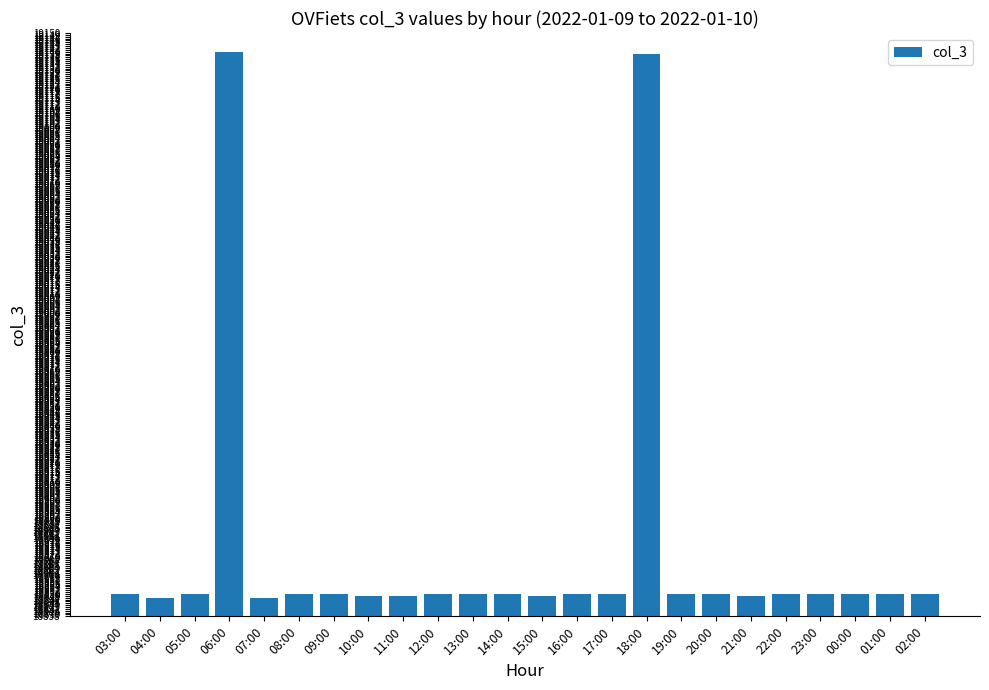

What is the difference between the second highest and second lowest values?

291